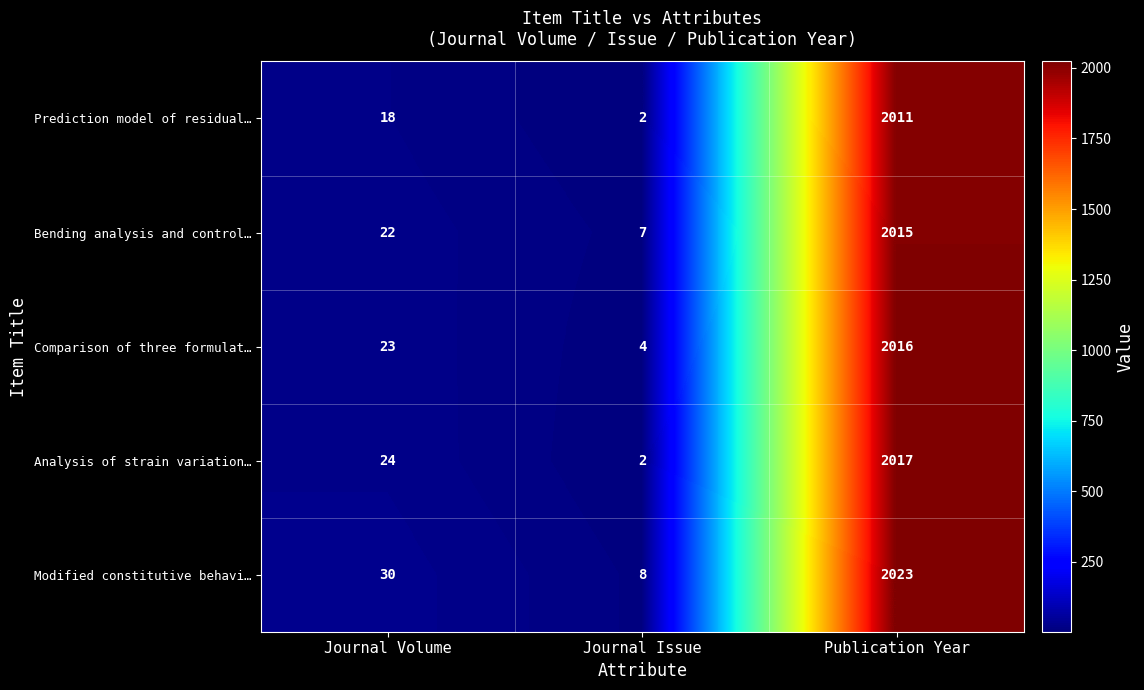

Where is Bending analysis and control… nearest to the value 1011?

Journal Volume